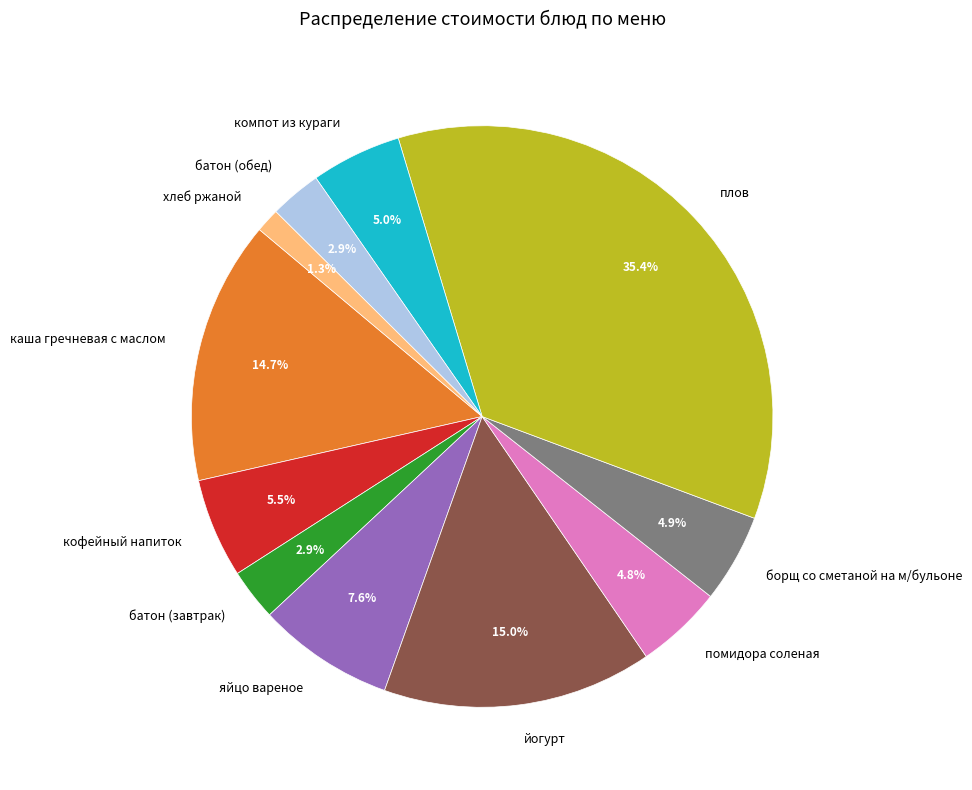

Which slice is the smallest?

хлеб ржаной